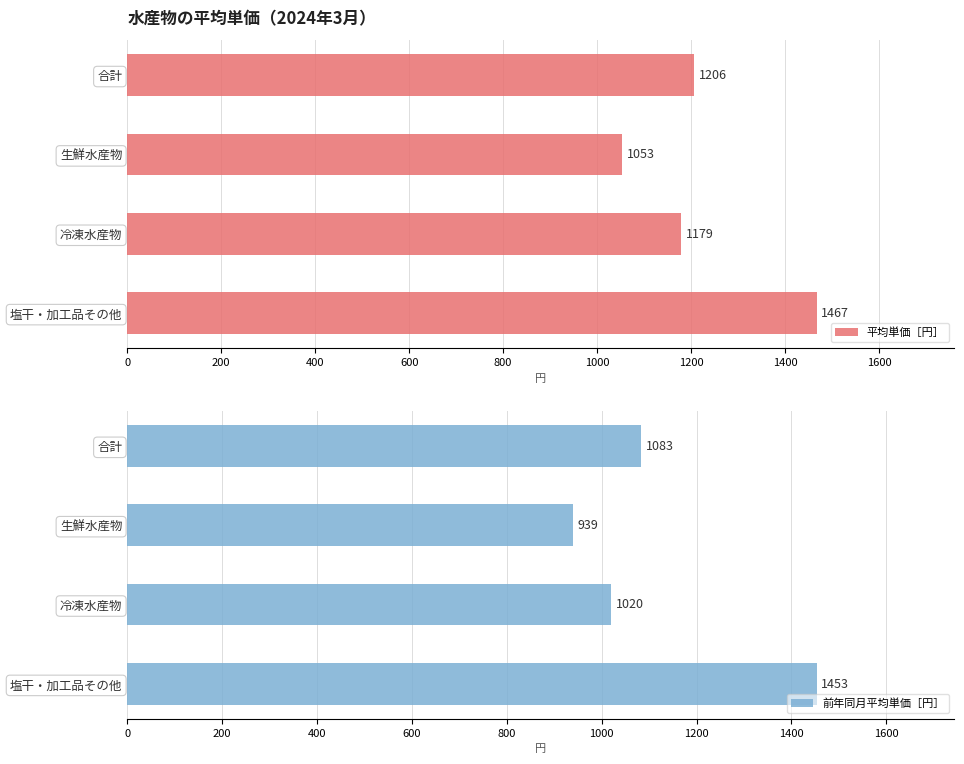

What value does the 平均単価［円］ series have at 冷凍水産物?

1179